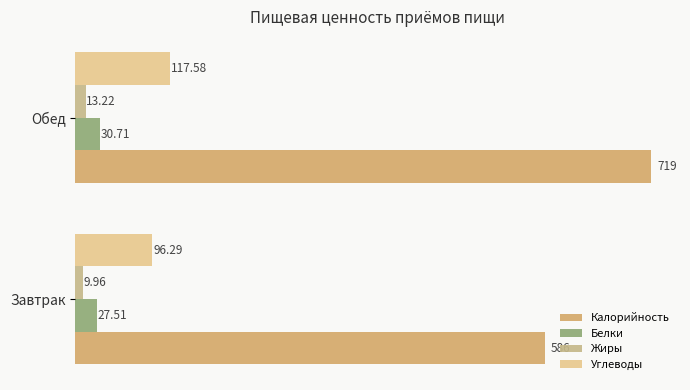

At which category is the sum across all series the highest?

Обед